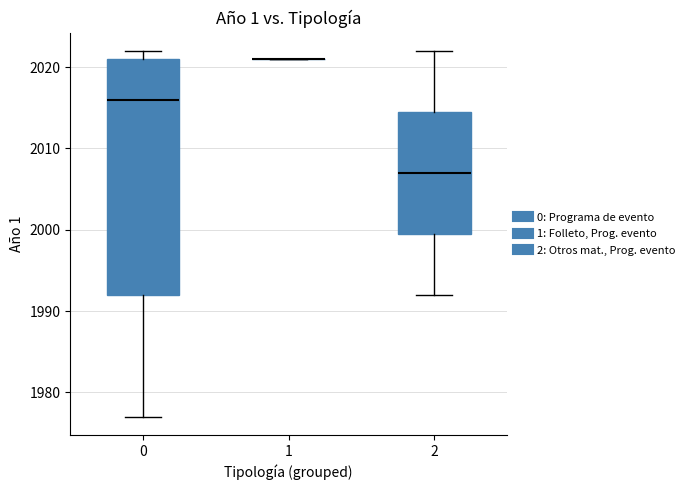

Reading left to right, transcribe this box plot: for each box, give where its median line is, the range the box spans, and where its two whiskers end, as read against the y-axis. The values are not printed on the chart, so give them approximately, as read against the axis.

0: median 2016, box 1992 to 2021, whiskers 1977 to 2022
1: box collapsed to a line at 2021, whiskers 2021 to 2021
2: median 2007, box 2000 to 2015, whiskers 1992 to 2022